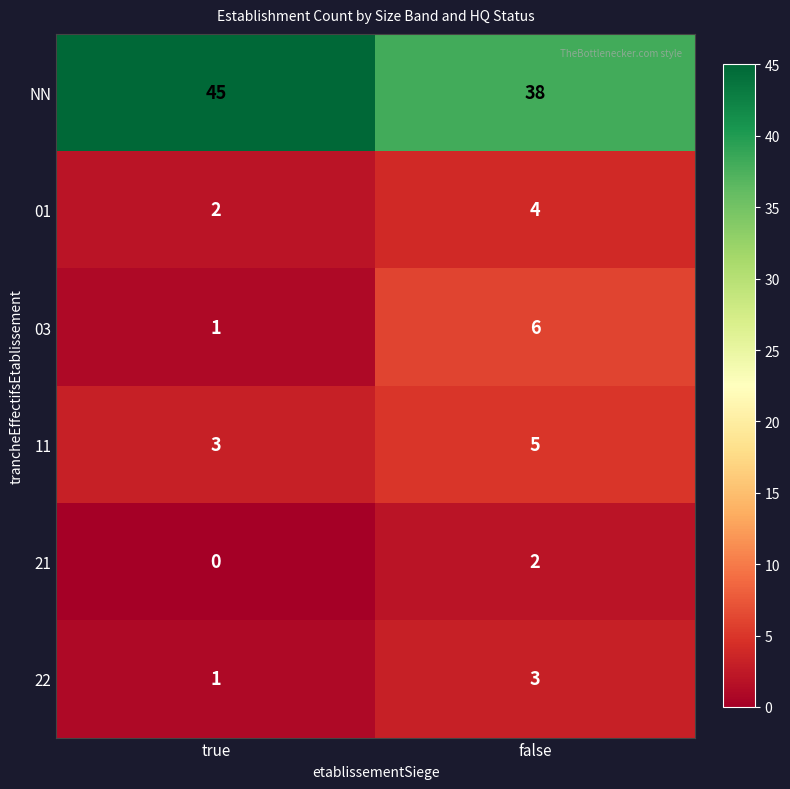

Which category has the lowest value across all series?

true